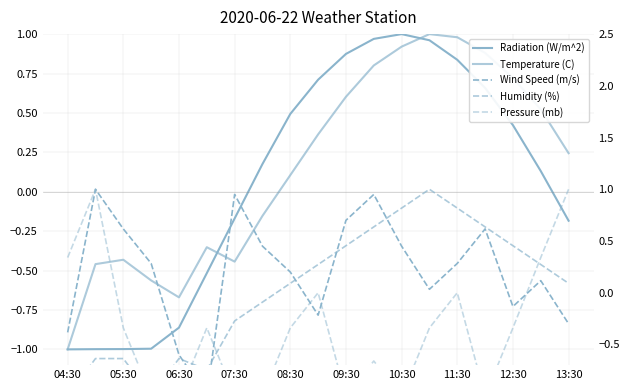

Reading left to right, list all the values displayed in this chart.

Radiation (W/m^2): -1.0	-1.0	-1.0	-1.0	-0.9	-0.5	-0.2	0.2	0.5	0.7	0.9	1.0	1.0	1.0	0.8	0.7	0.4	0.1	-0.2
Temperature (C): -1.0	-0.5	-0.4	-0.6	-0.7	-0.4	-0.4	-0.2	0.1	0.4	0.6	0.8	0.9	1.0	1.0	0.9	0.7	0.5	0.2
Wind Speed (m/s): -0.4	1.0	0.6	0.3	-0.6	-1.0	0.9	0.4	0.2	-0.2	0.7	0.9	0.4	0.0	0.3	0.6	-0.1	0.1	-0.3
Humidity (%): -1.0	-0.6	-0.6	-1.0	-0.6	-0.7	-0.3	-0.1	0.1	0.3	0.5	0.6	0.8	1.0	0.8	0.6	0.5	0.3	0.1
Pressure (mb): 0.3	1.0	-0.3	-1.0	-1.0	-0.3	-1.0	-1.0	-0.3	0.0	-1.0	-0.7	-1.0	-0.3	0.0	-1.0	-0.3	0.3	1.0